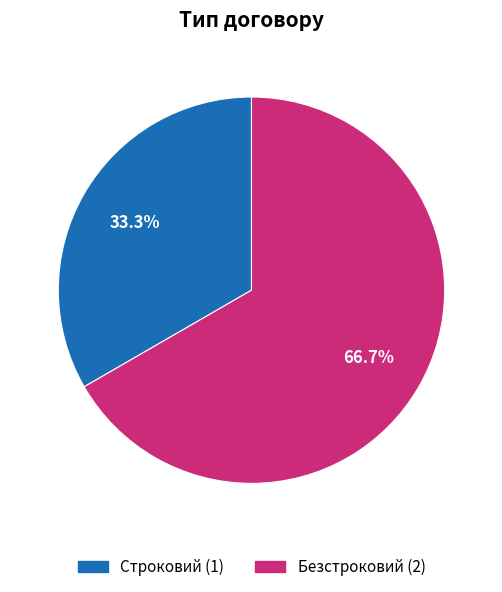

To the nearest percent, what percentage of the pie is Строковий?

33%